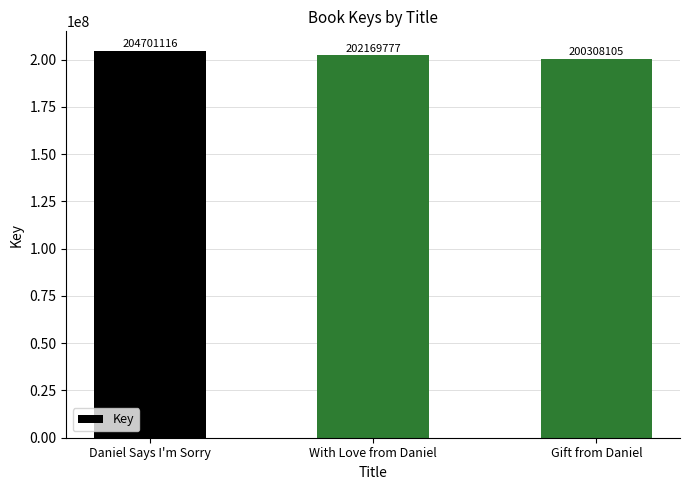

Reading left to right, list all the values displayed in this chart.

204701116	202169777	200308105